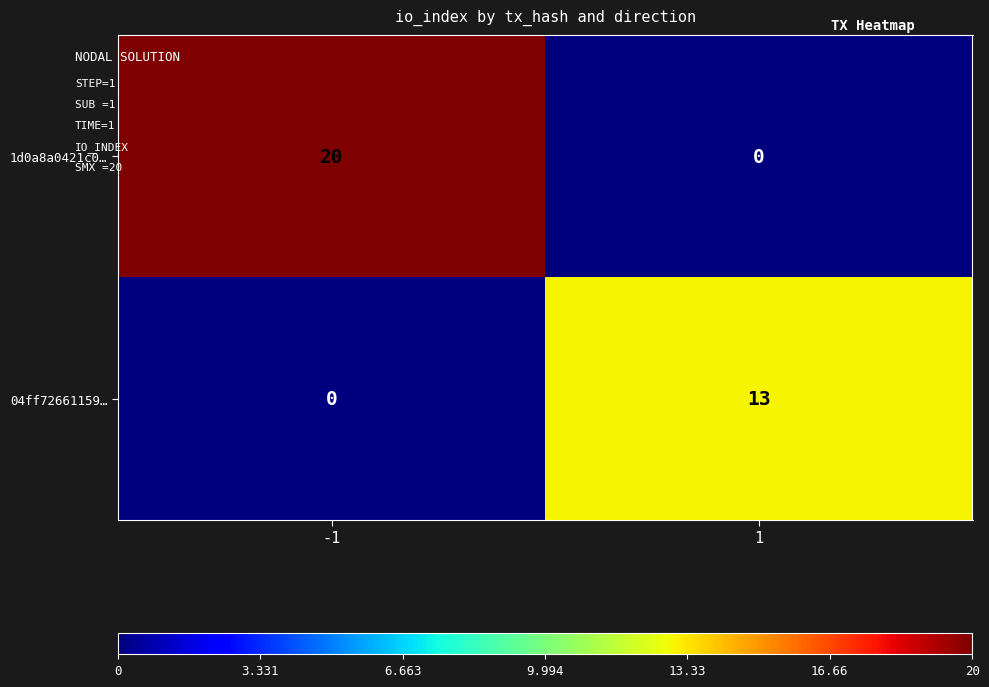

What is the average value of the 1d0a8a0421c0… series?

10